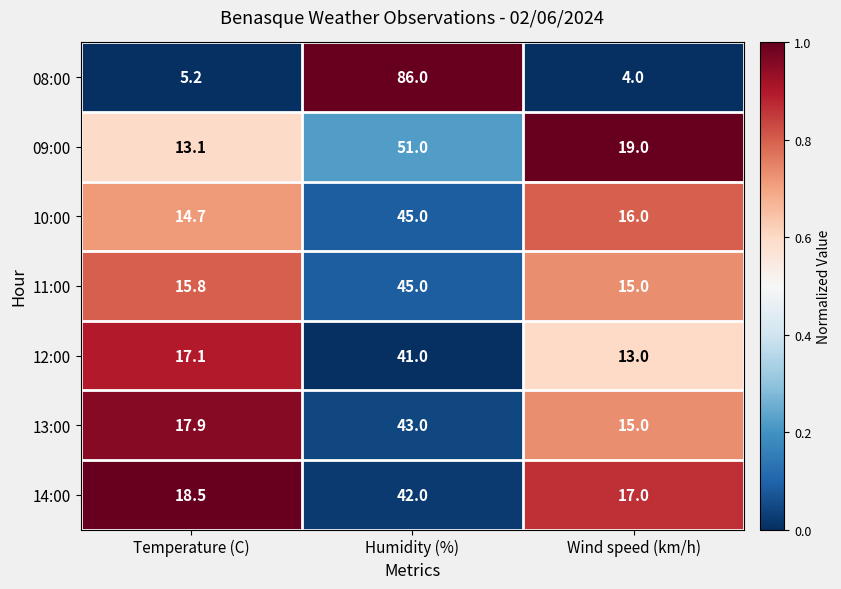

Which series has the largest total across all categories?

08:00